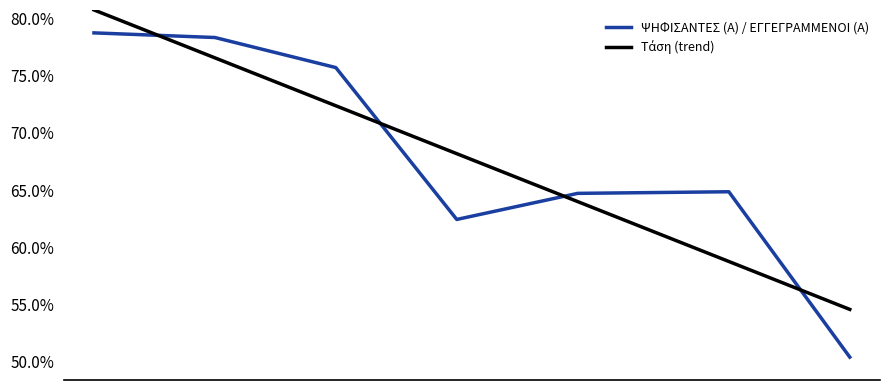

How many intersections are there between ΨΗΦΙΣΑΝΤΕΣ (Α) / ΕΓΓΕΓΡΑΜΜΕΝΟΙ (Α) and Τάση (trend)?

4